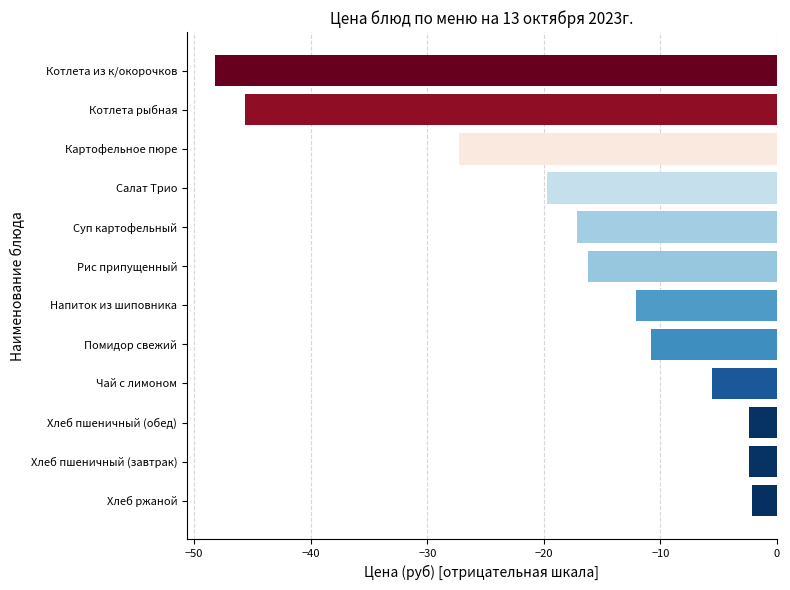

What is the greatest value displayed?

-2.1